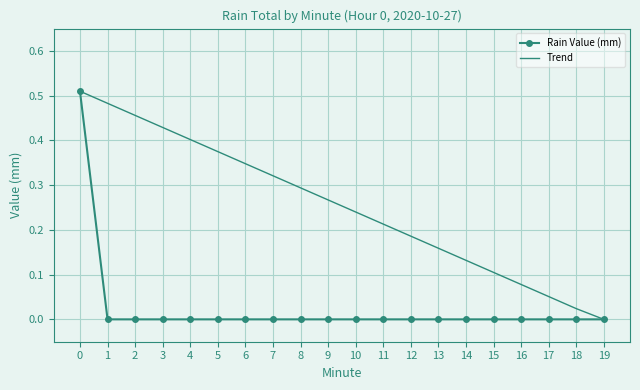

The Trend series shows 0.3 at 6. True or false?

True